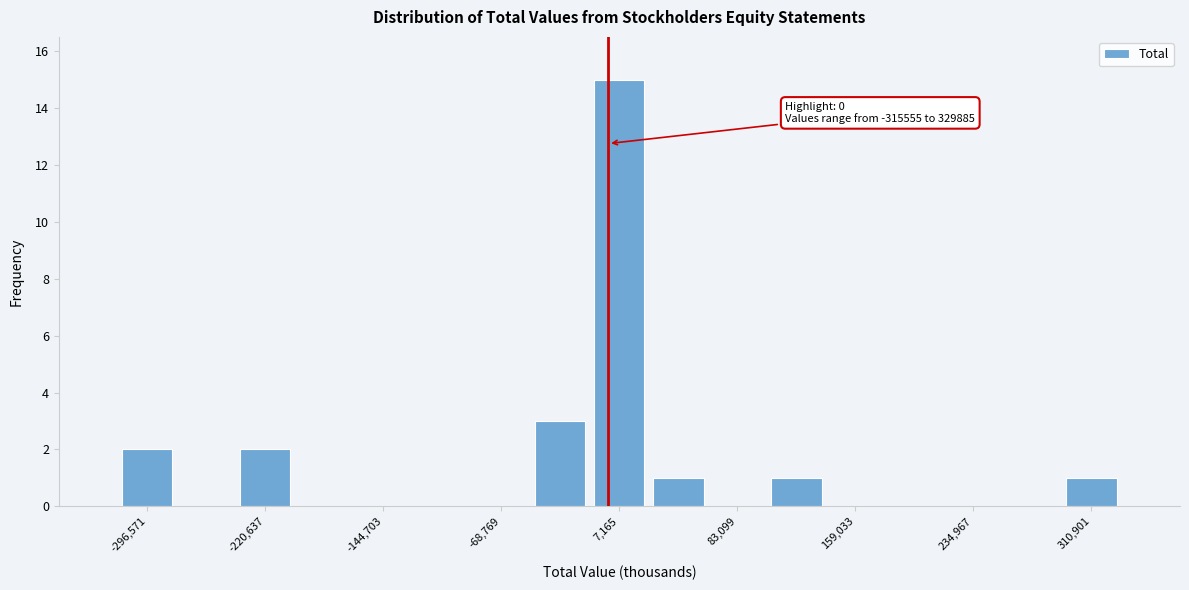

Around what value on the x-axis is the tallest bar? Give the approximate position of its centre, as read against the axis.

10000